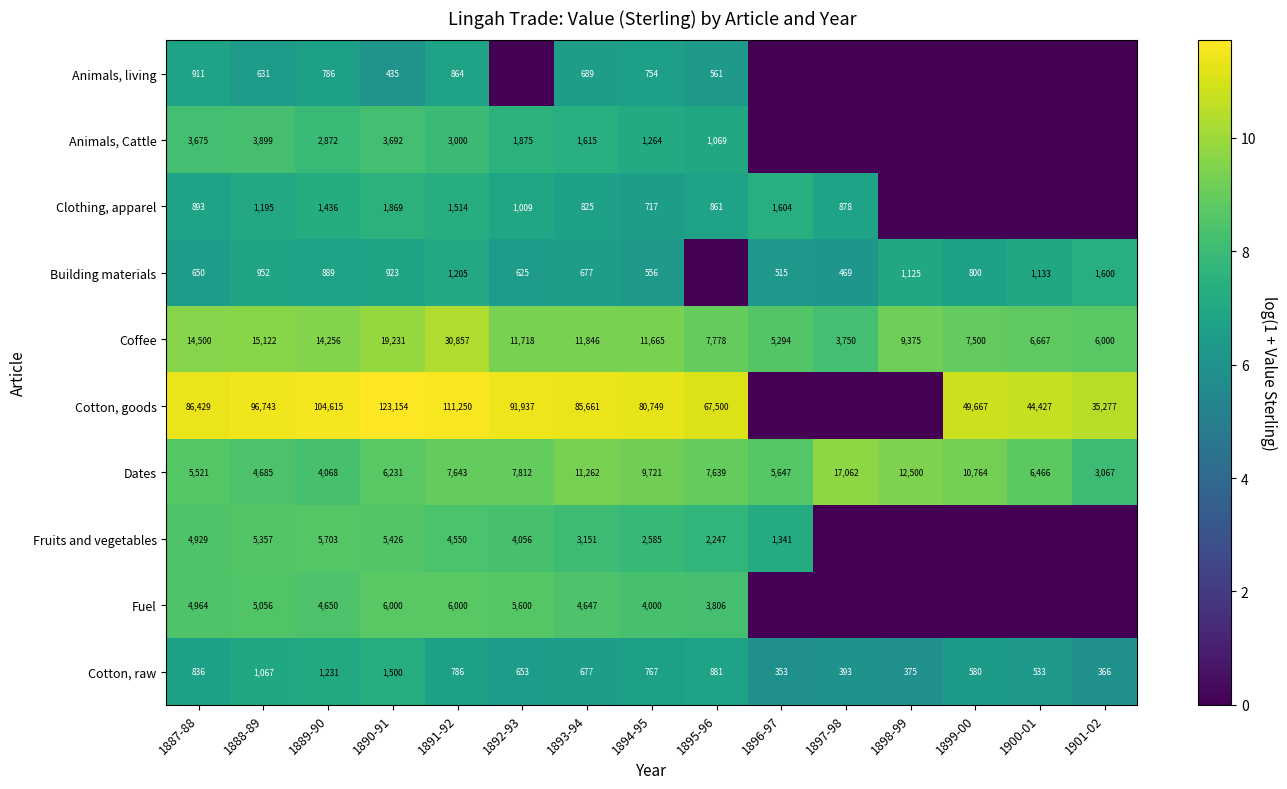

How many categories are shown in the chart?

15